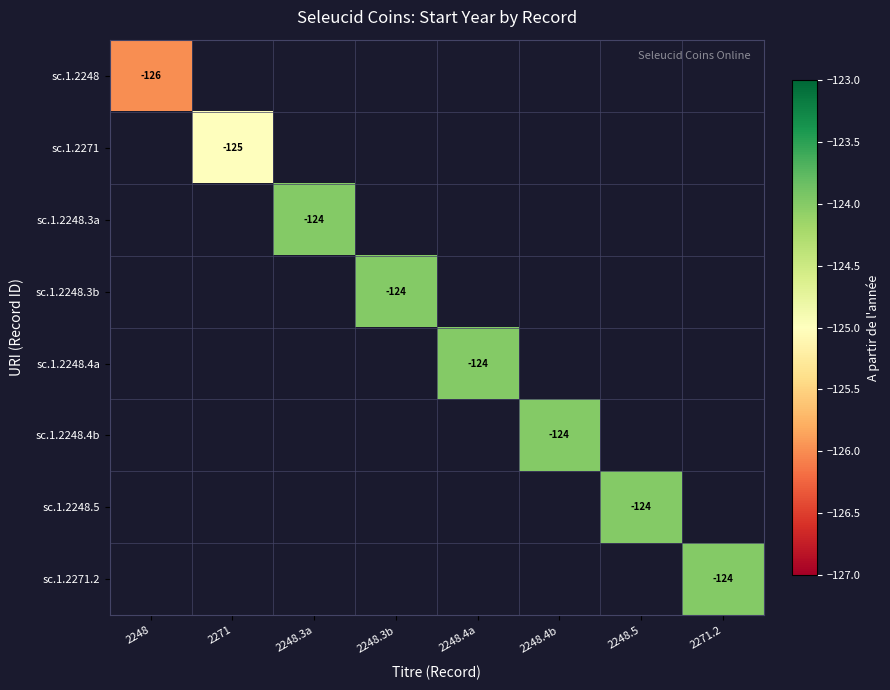

Which series has the widest spread of values?

sc.1.2248